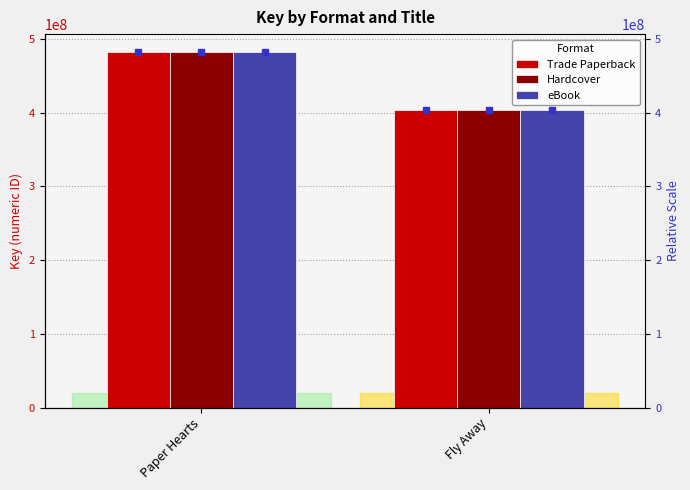

What is the difference between the Trade Paperback values at Paper Hearts and Fly Away?

78573442